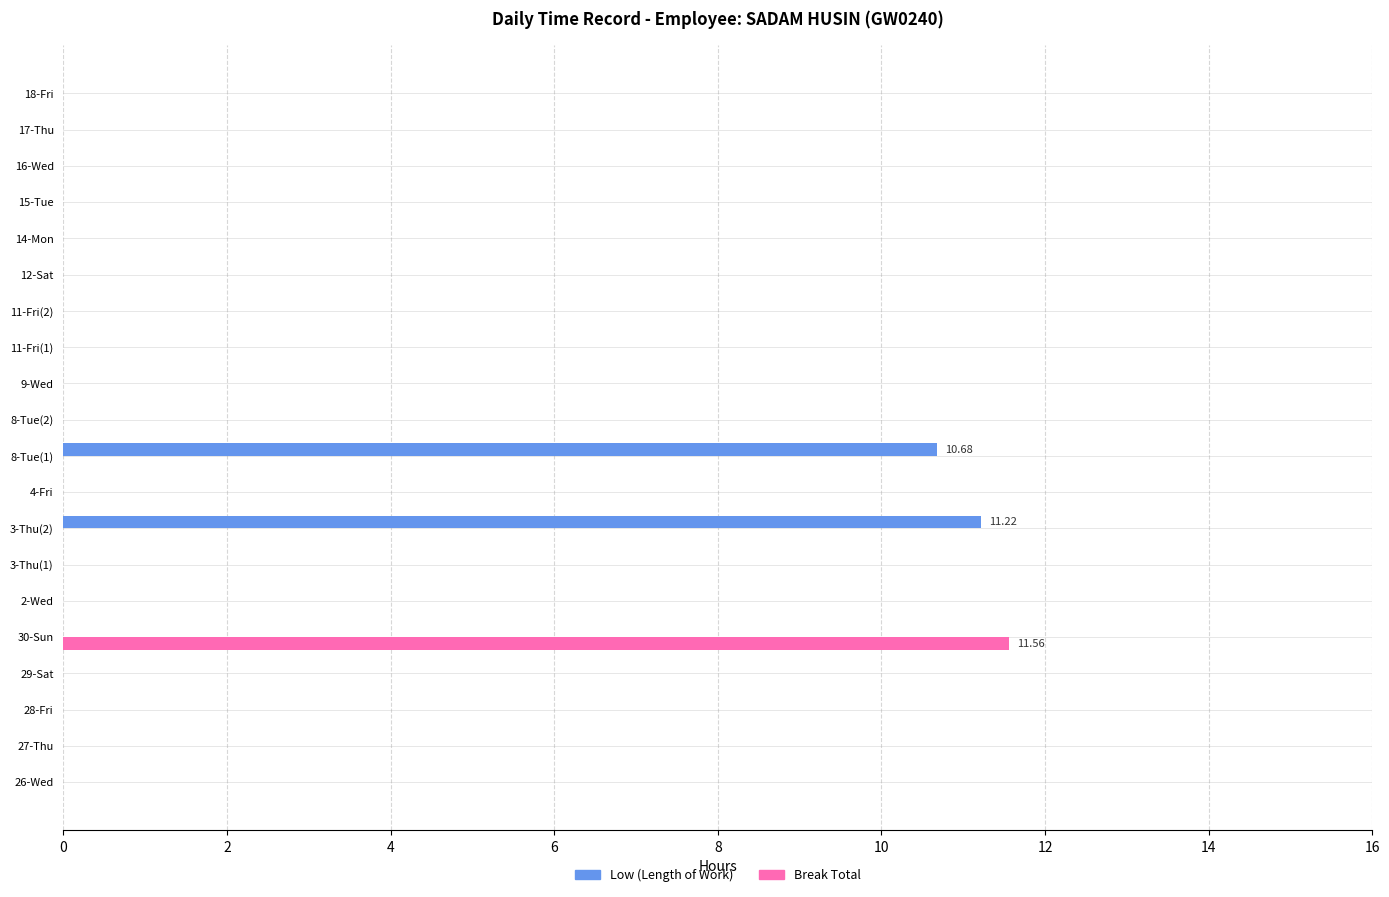

How many categories are shown in the chart?

20